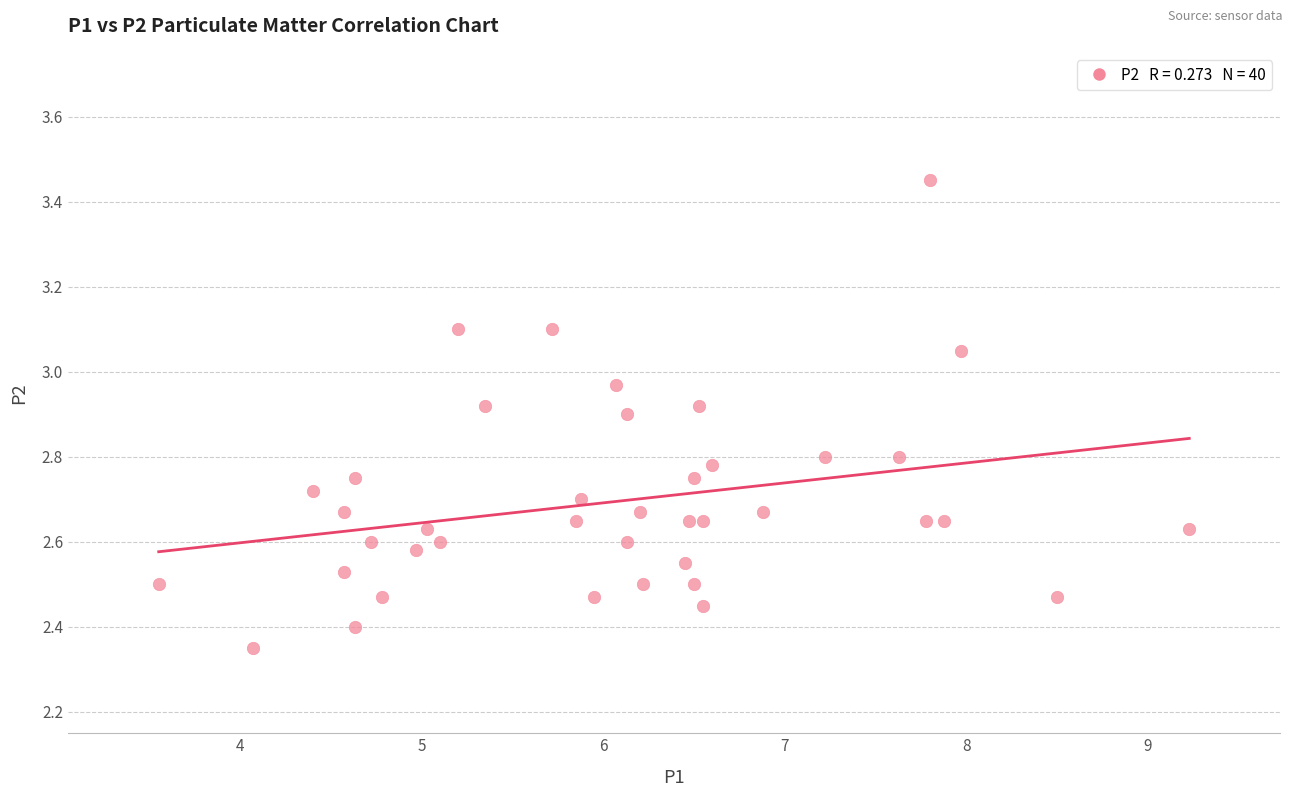

What is the range of Y values (max minus min)?

1.1